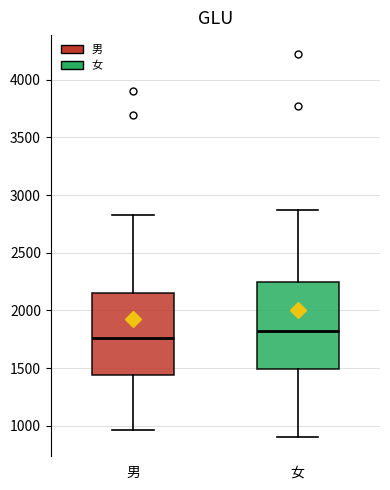

Which box's median line is the highest?

女